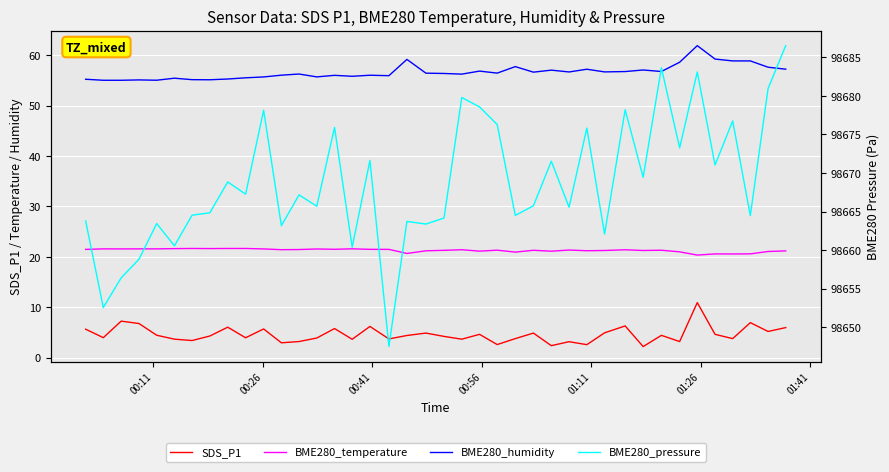

What is the average value of the BME280_humidity series?

56.7